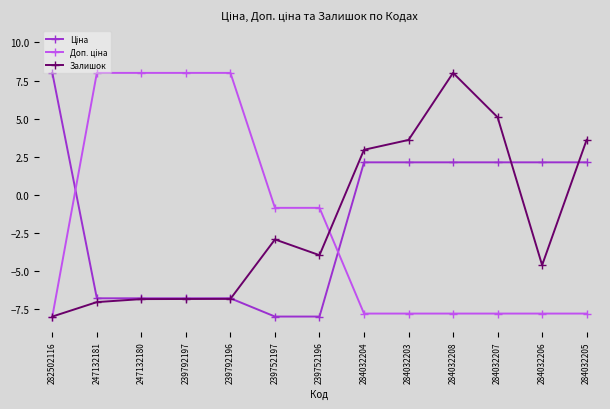

True or false: Залишок has a value of -7.6 at 284032206.

False